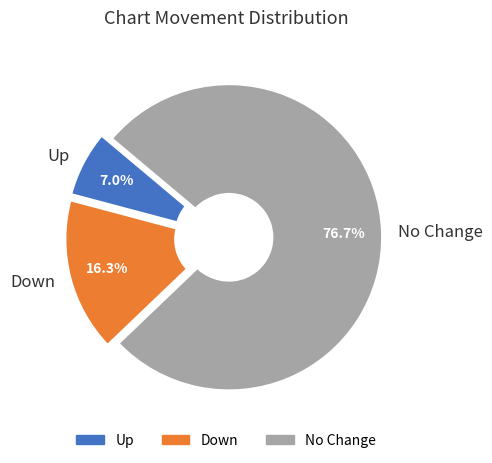

What percentage is NOT represented by up?

93.0%